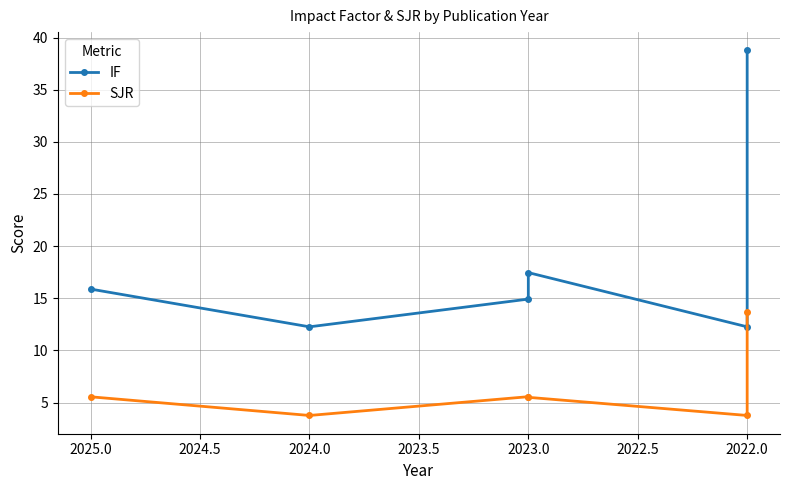

Is the value of IF at 2022.0 greater than the value of SJR at 2022.0?

Yes